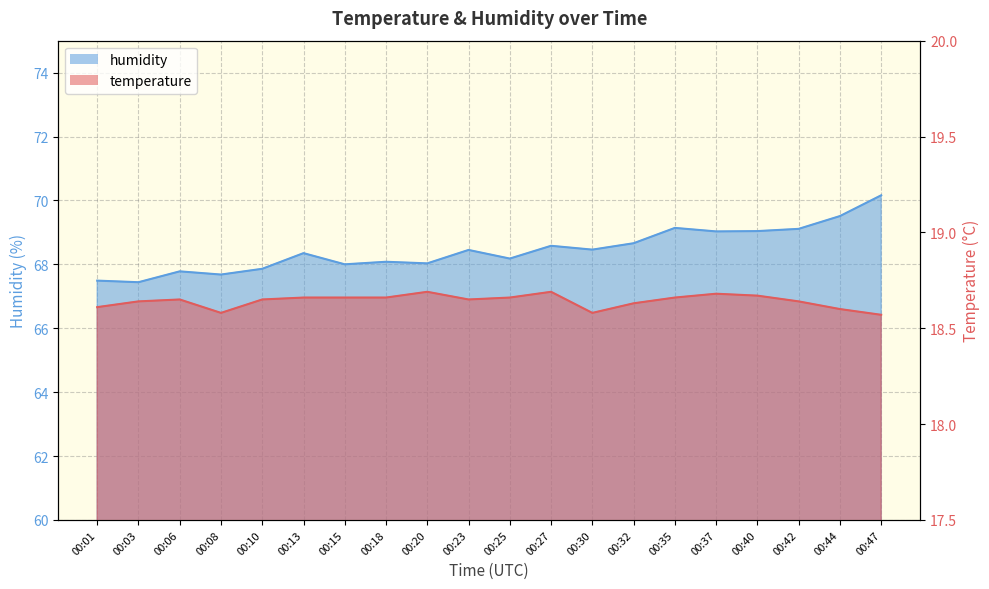

Which series has the largest total across all categories?

humidity